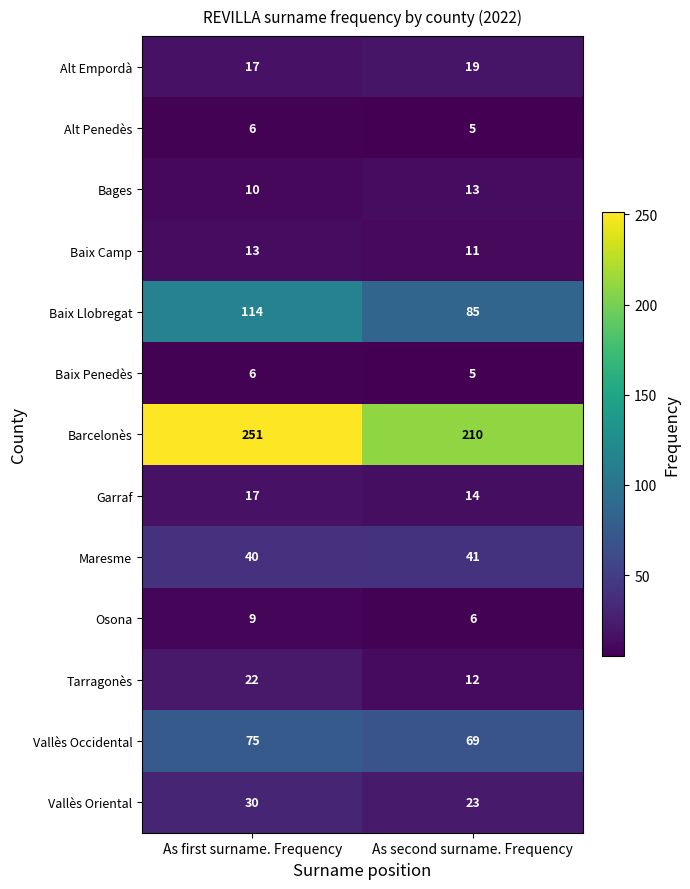

What is the minimum value shown in the chart?

5